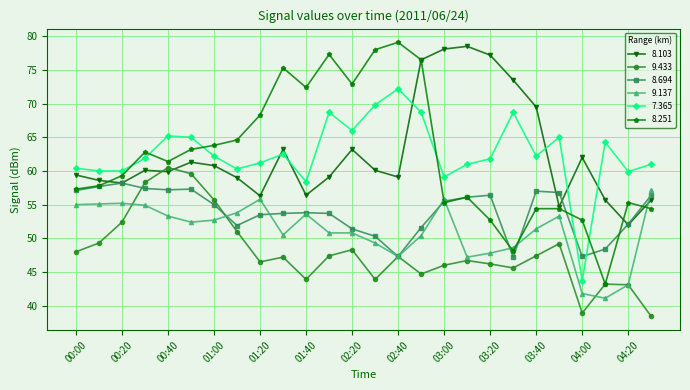

How many series are shown in this chart?

6